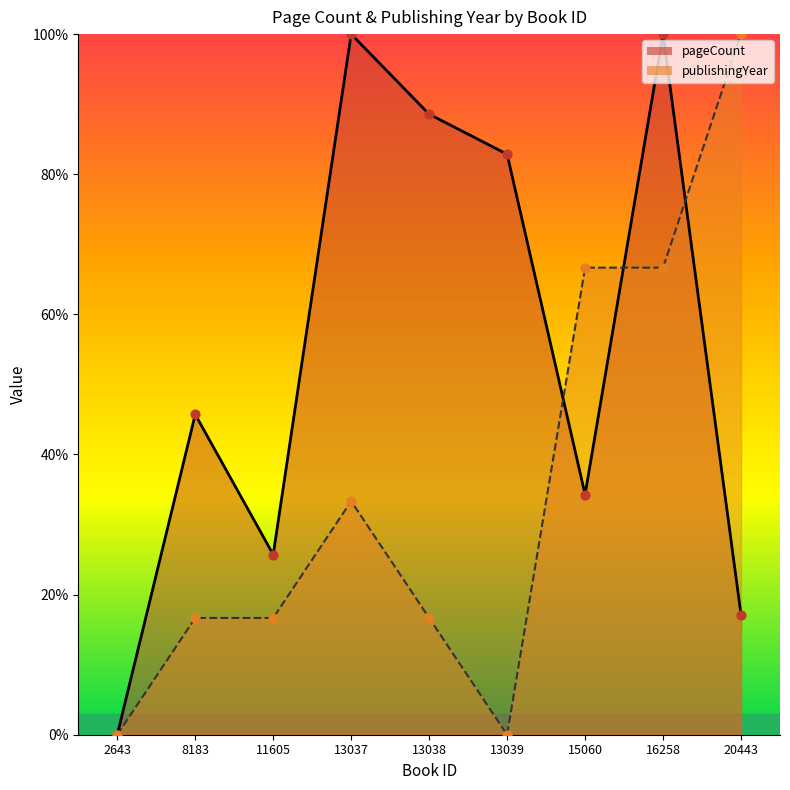

Which series has the largest total across all categories?

pageCount